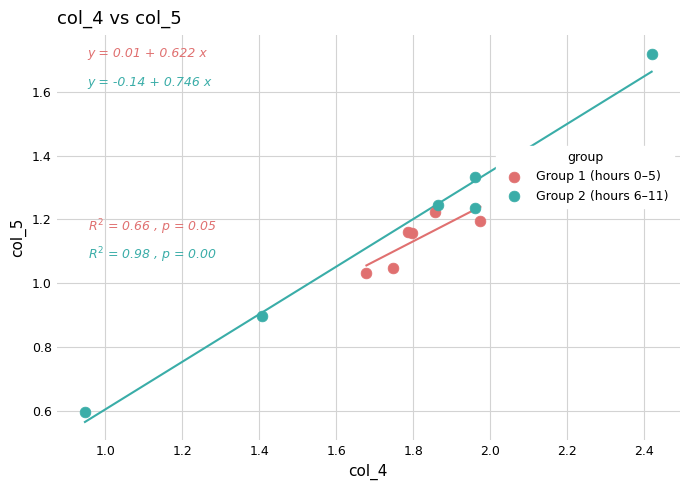

Which series reaches the maximum Y coordinate?

Group 2 (hours 6–11)